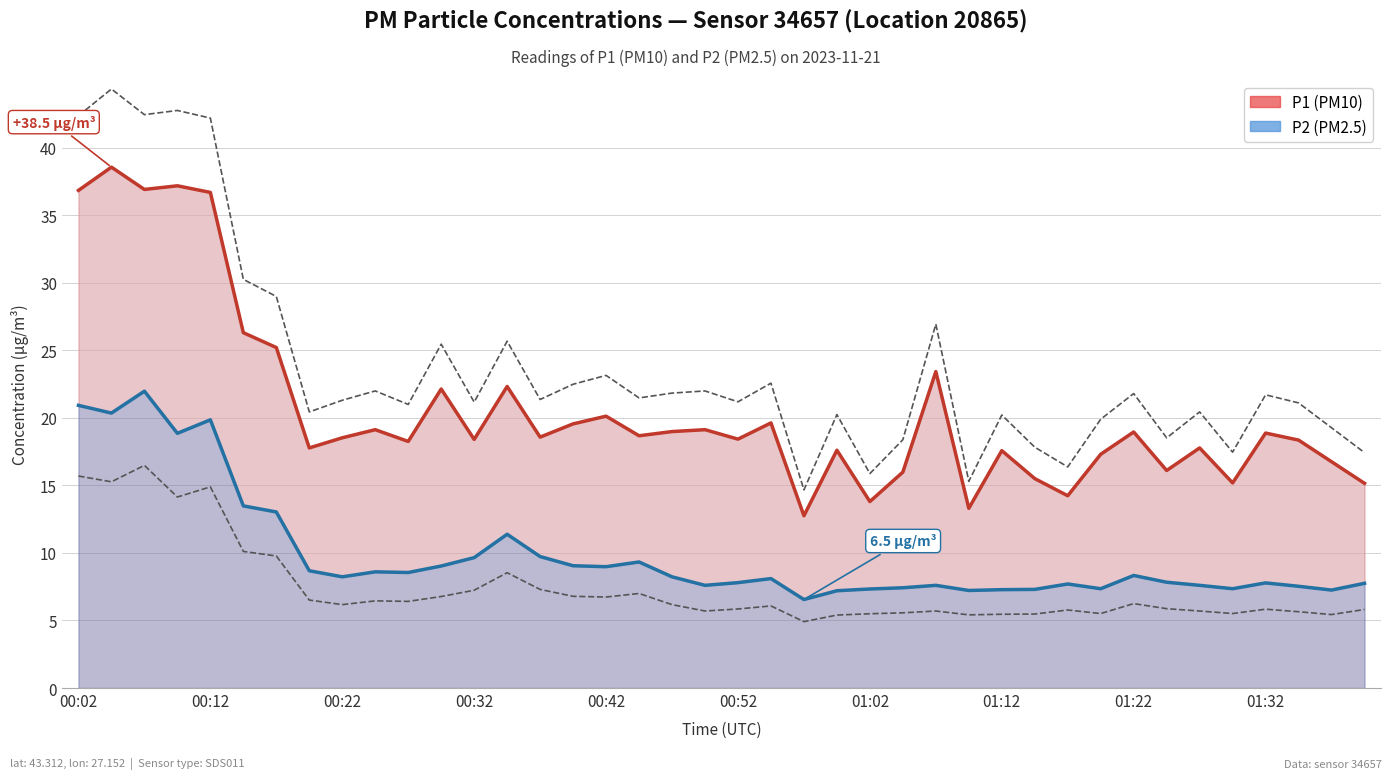

True or false: P1 has a value of 10.7 at 01:00.

False